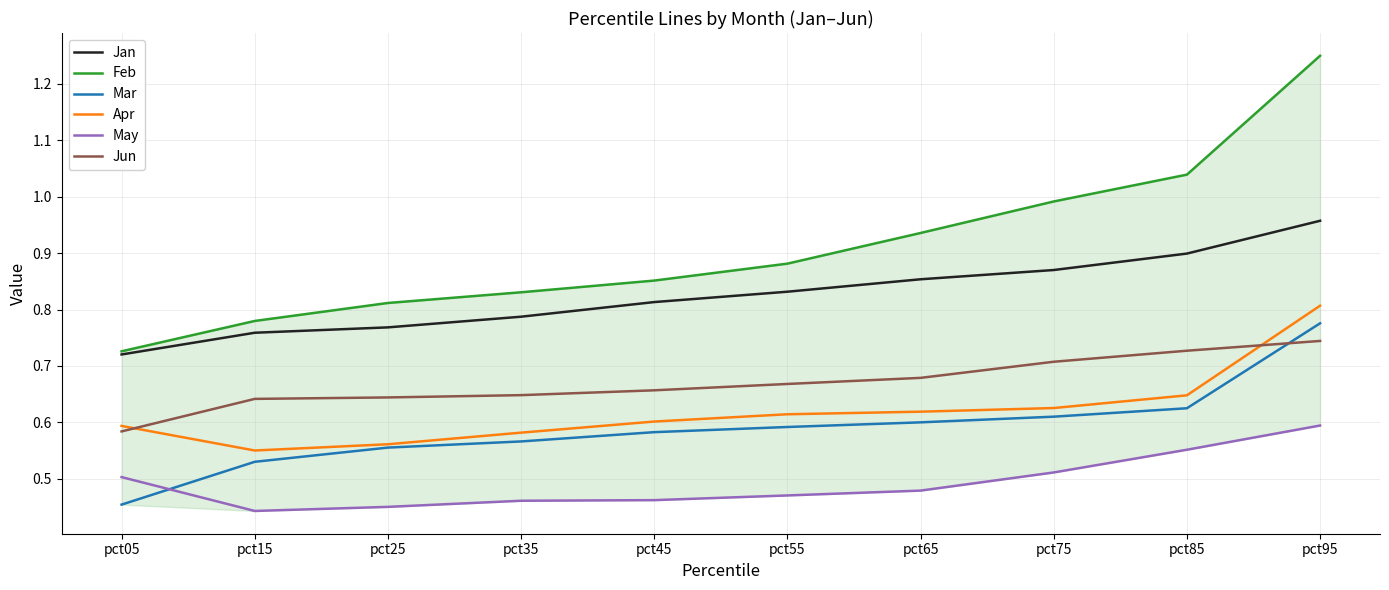

Between pct75 and pct85, which series saw the biggest shift?

Feb